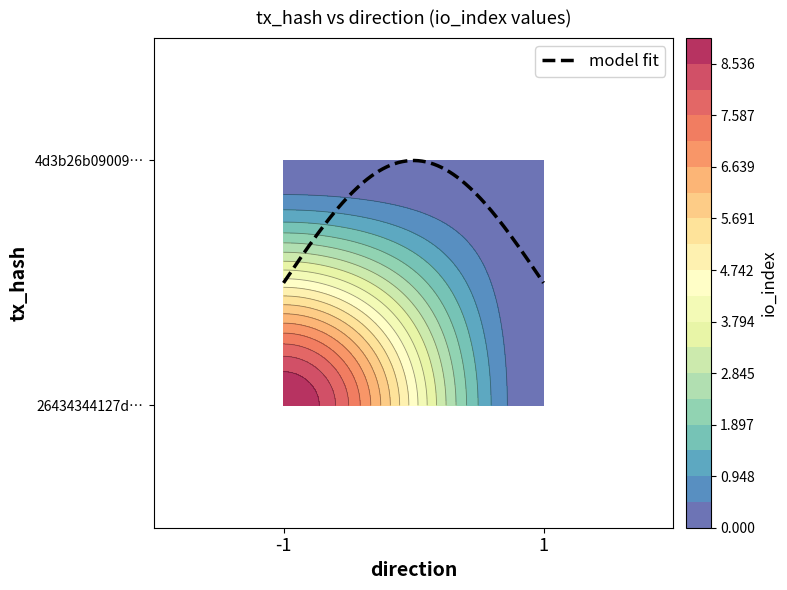

List the series in order of their overall mean, lowest first.

4d3b26b09009250068bb0a2b0c98316b2cabb32, 26434344127d9f9d2b495997dda29c9aa7ed957